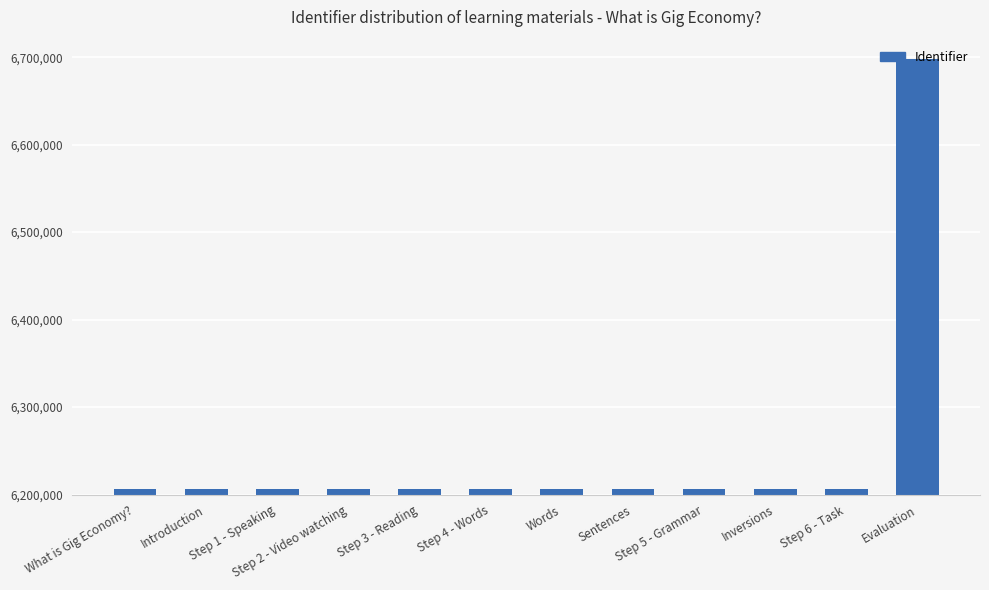

What is the approximate value at Evaluation?

6697503